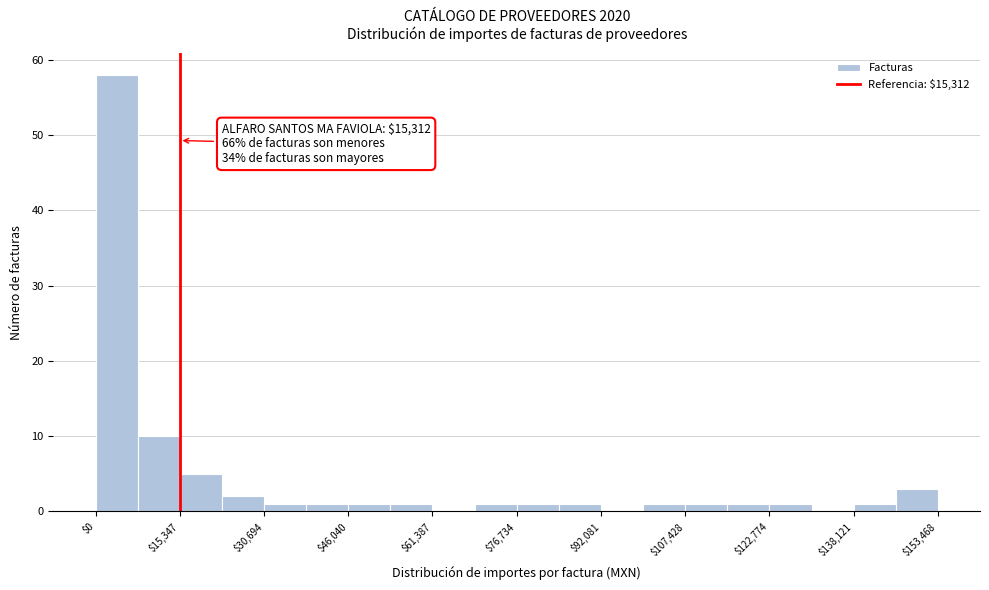

Read against the x-axis, roughly where is the centre of the tallest bar?

4000